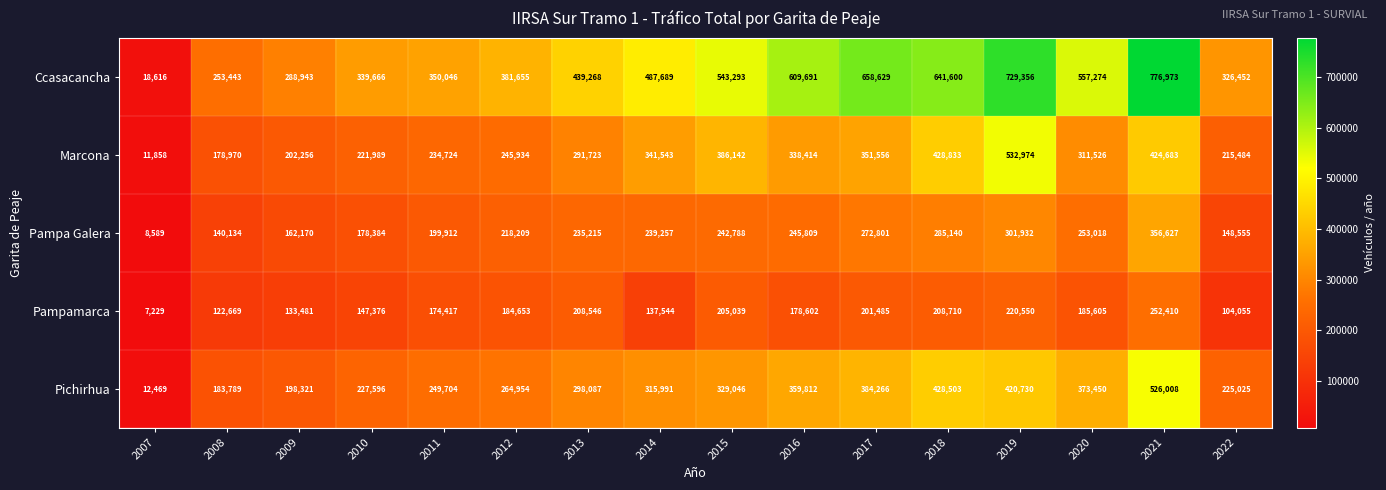

Rank the series at 2020 from highest to lowest value.

Ccasacancha, Pichirhua, Marcona, Pampa Galera, Pampamarca